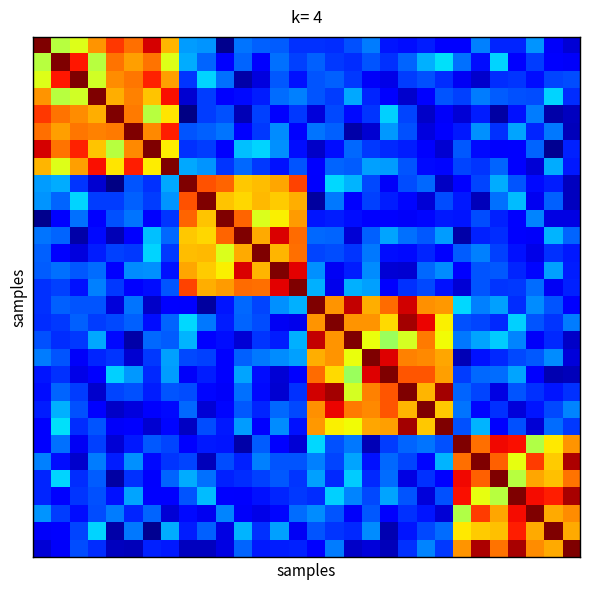

At which category is the sum across all series the highest?

16